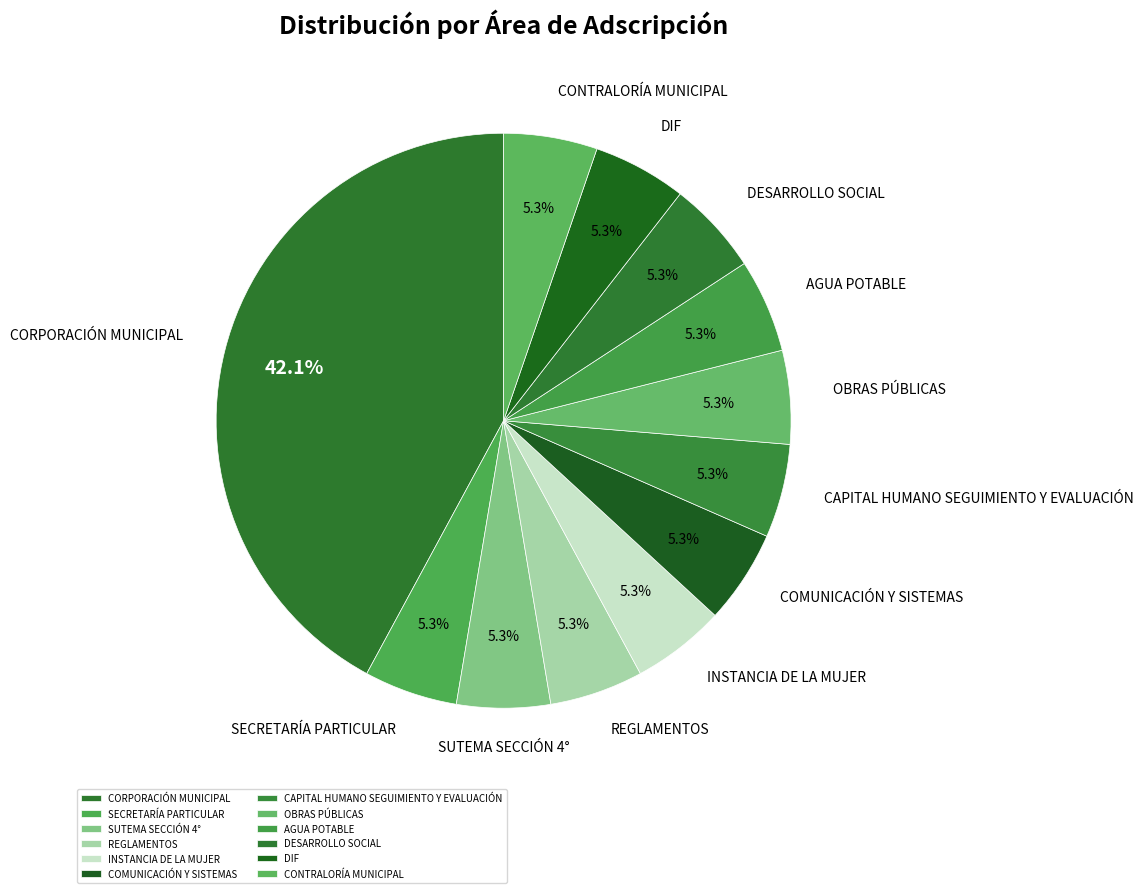

How many segments does this pie chart have?

12